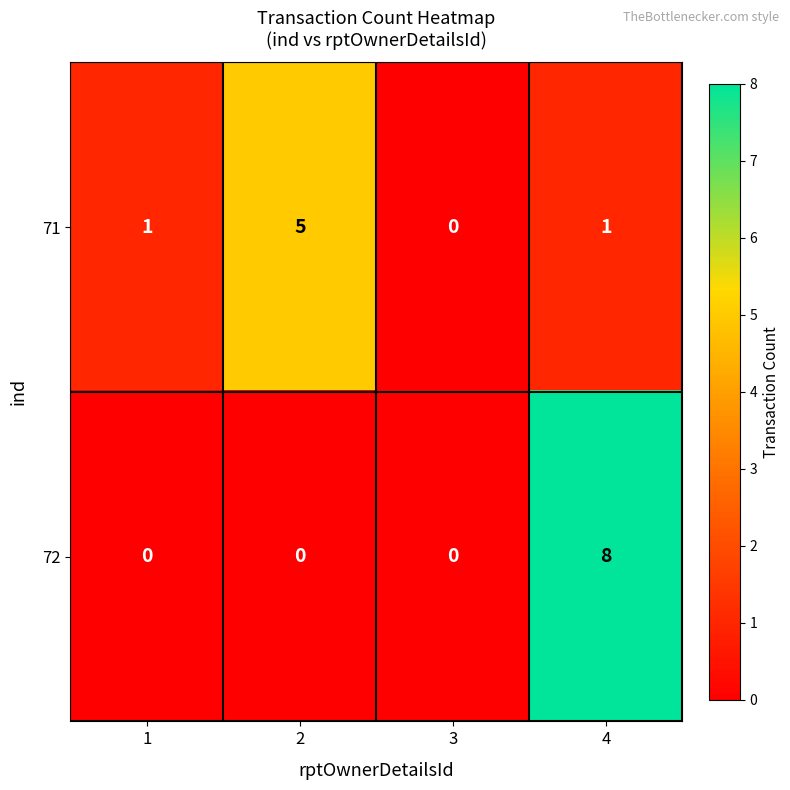

What value does the 72 series have at 4?

8